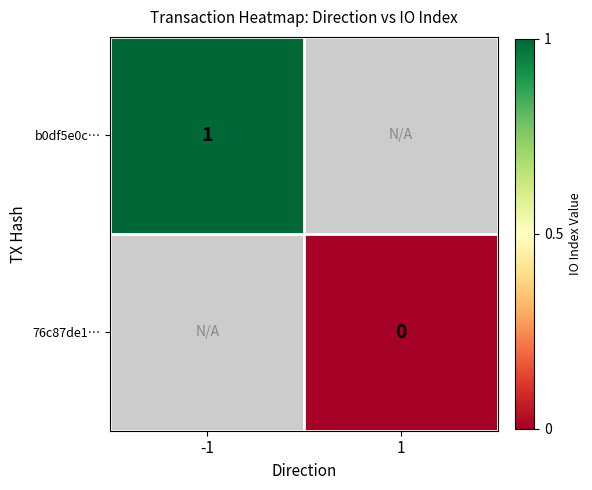

Which has a higher value, 1 or -1?

-1